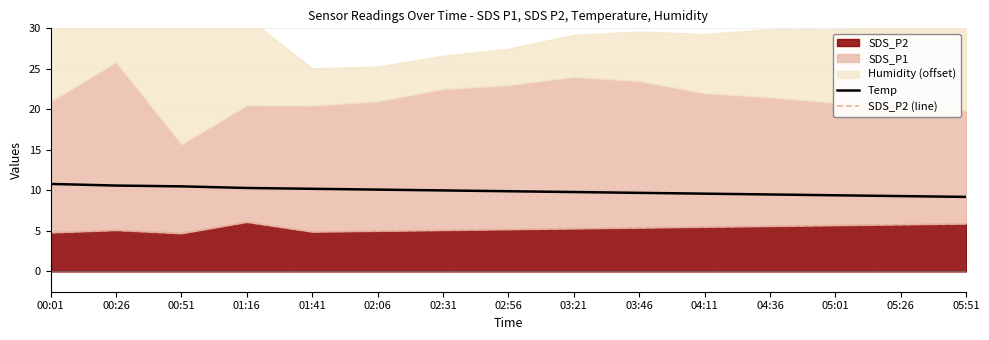

How many lines are shown in the chart?

2